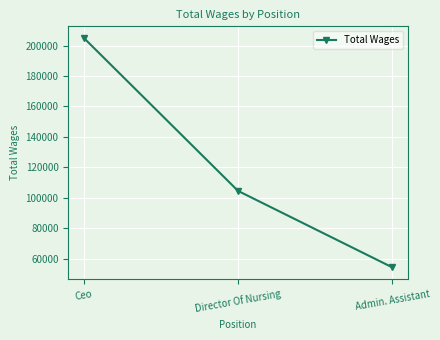

What is the minimum value shown in the chart?

54262